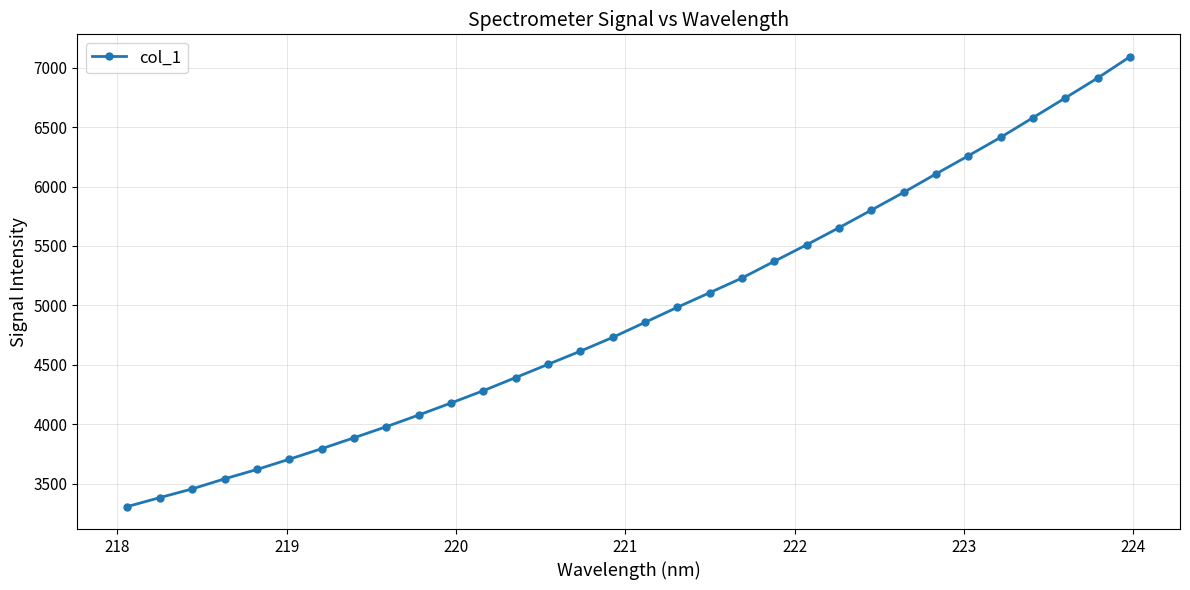

What is the difference between the maximum and minimum values?

3785.9